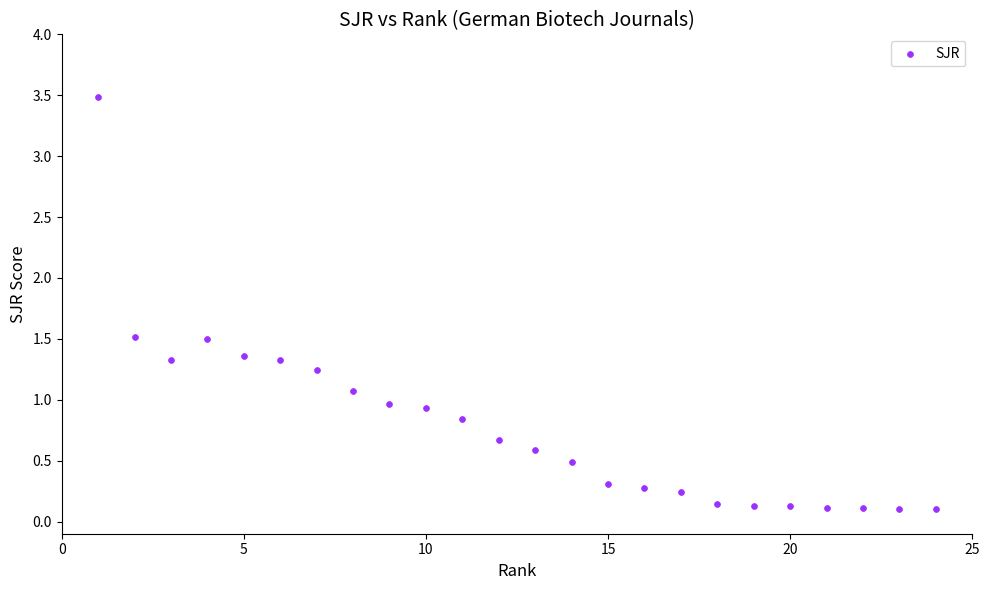

What is the range of Y values (max minus min)?

3.4